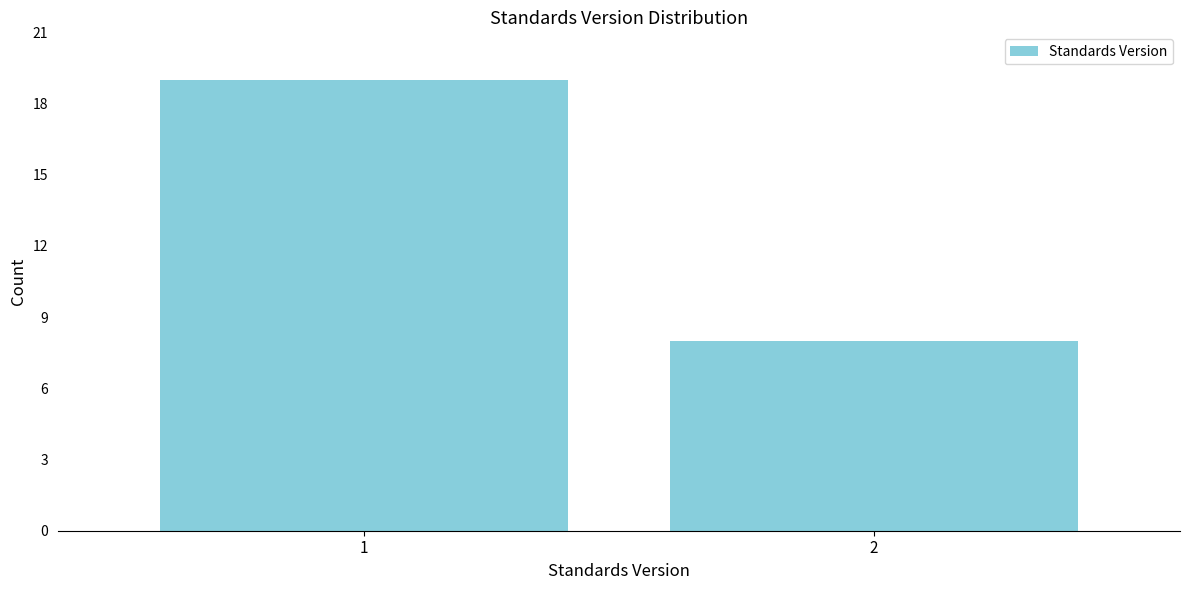

Reading left to right, list all the values displayed in this chart.

1=19	2=8